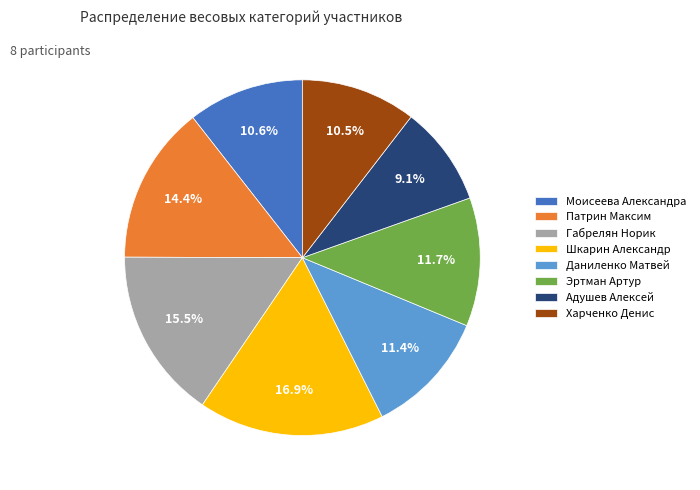

Is it true that Адушев Алексей is 9% of the pie?

True